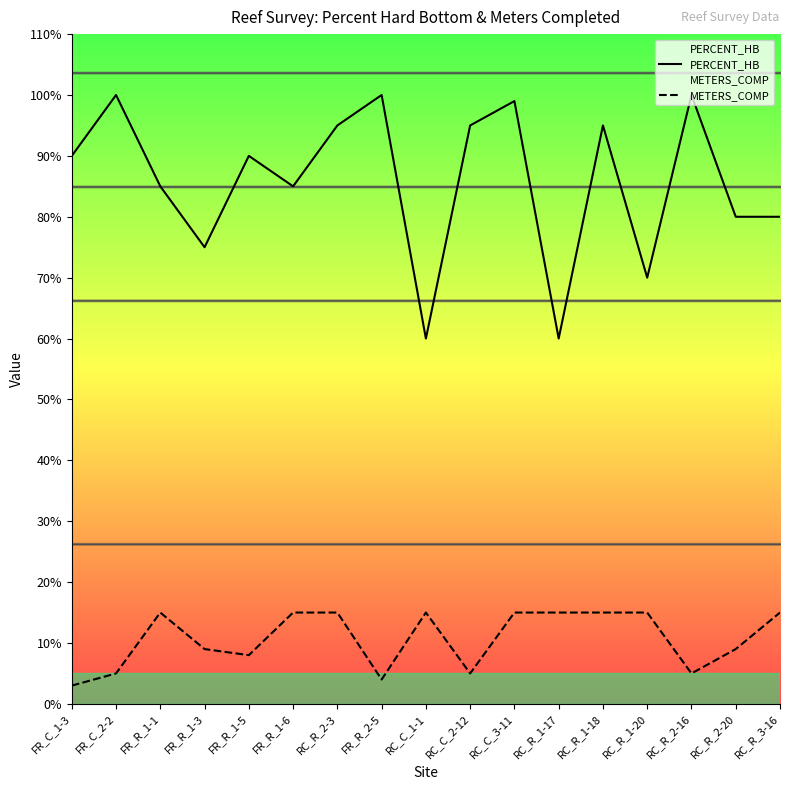

What is the total value across all series at RC_R_2-20?

89